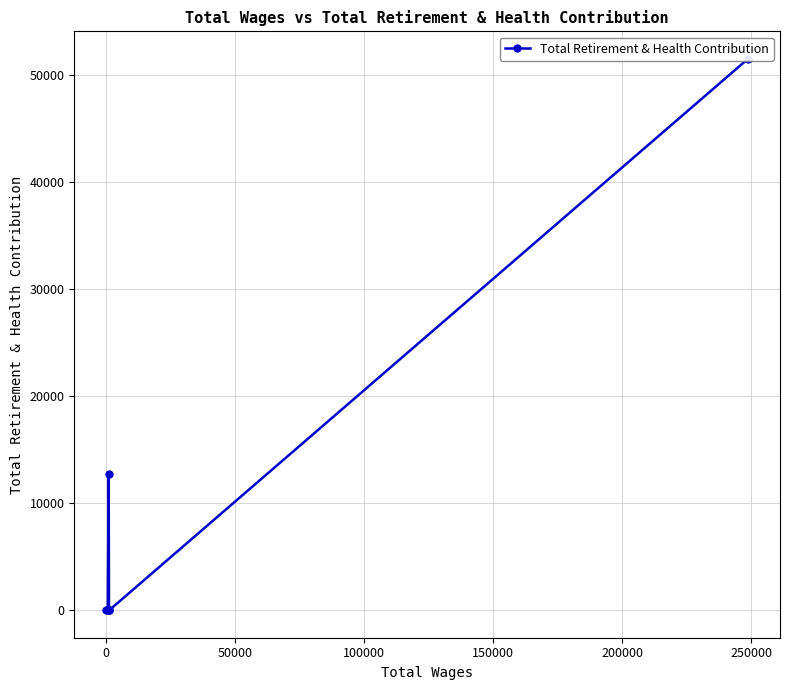

What is the average value?

9168